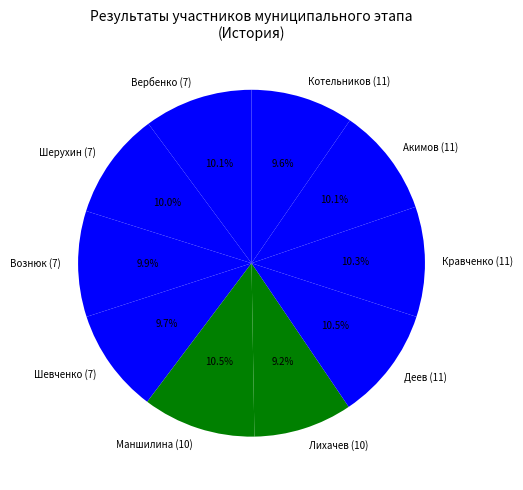

To the nearest percent, what percentage of the pie is Кравченко (11)?

10%